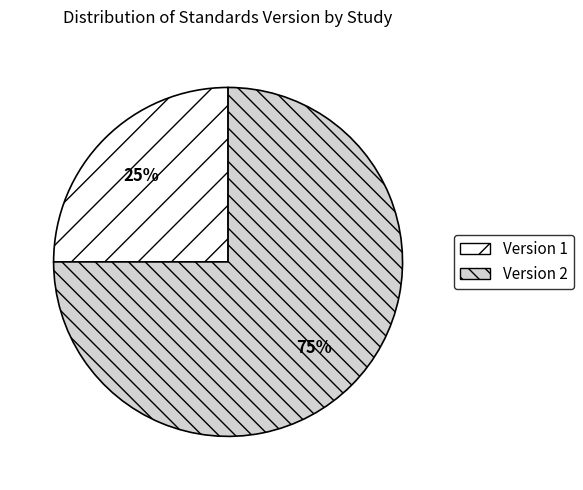

What percentage is the Version 1 slice, to the nearest percent?

25%